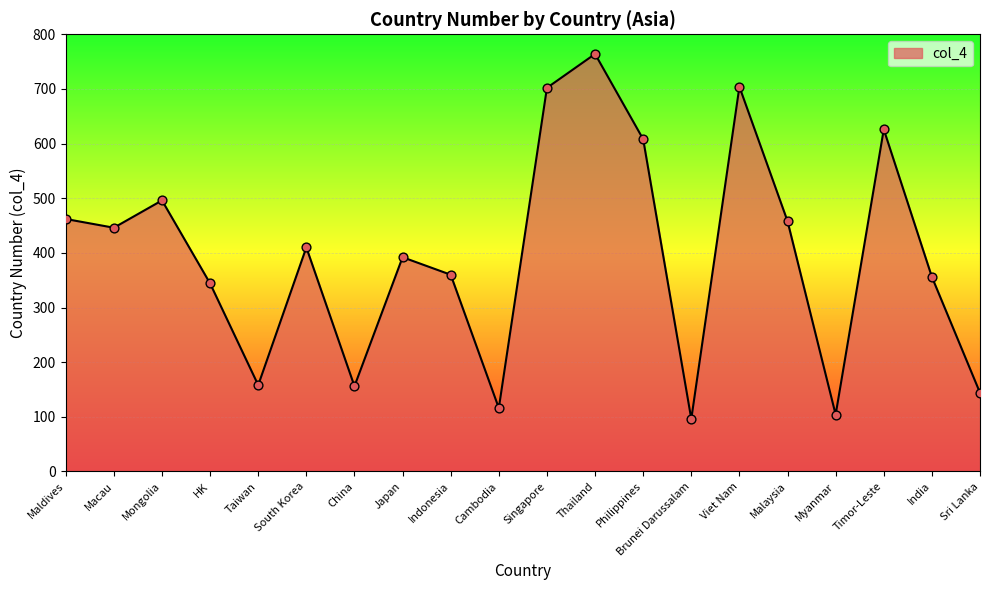

What is the ratio of the value at South Korea to the value at Singapore?

0.6